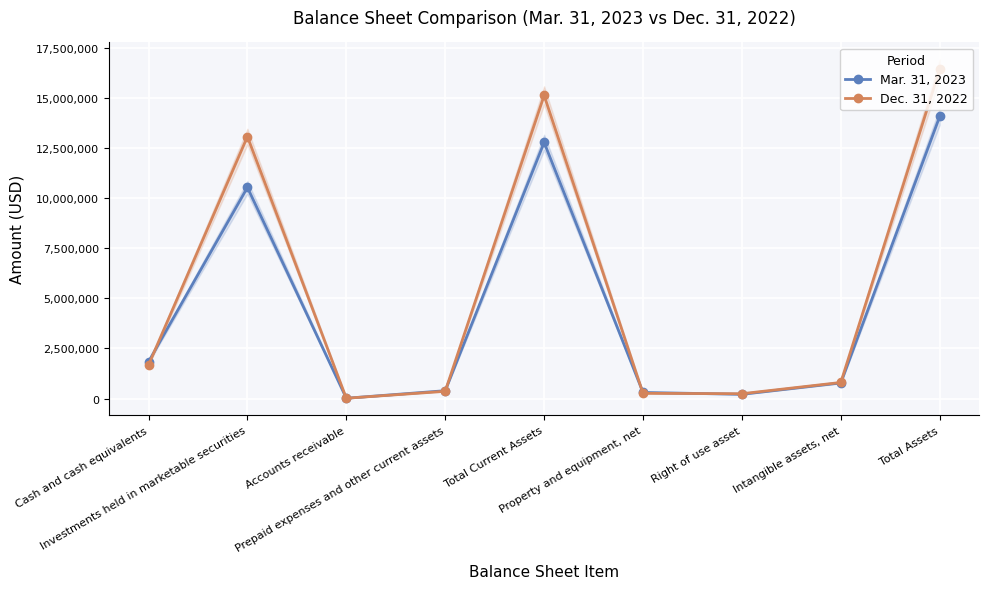

How many data points in Mar. 31, 2023 are above 781002?

4